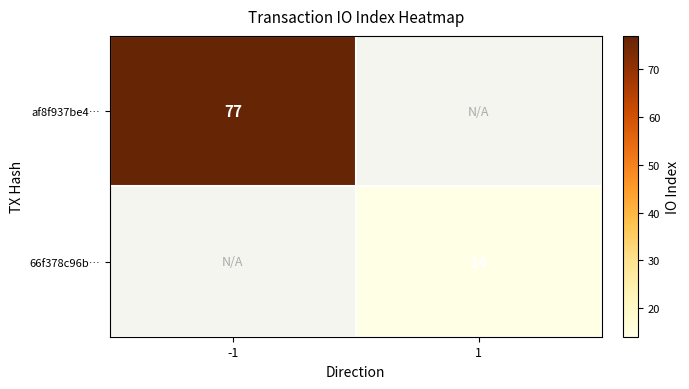

The value of af8f937be4… at -1 is 77. True or false?

True